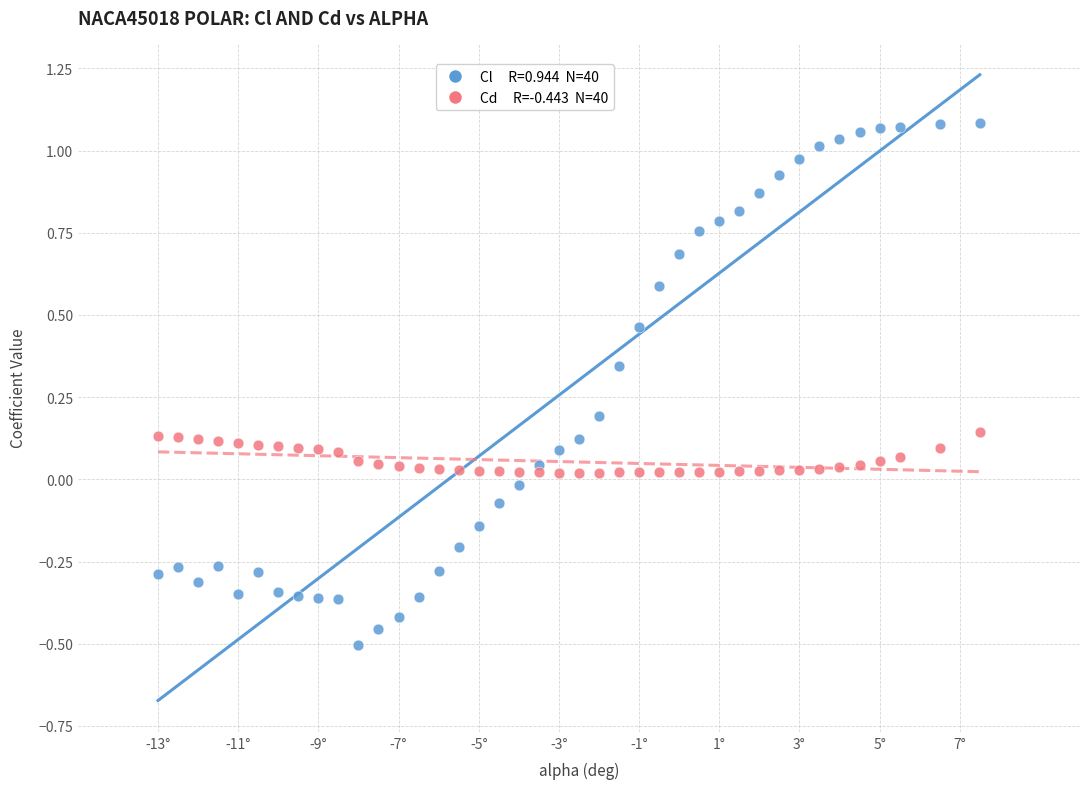

Across all data points, what is the range of Y values (max minus min)?

1.6